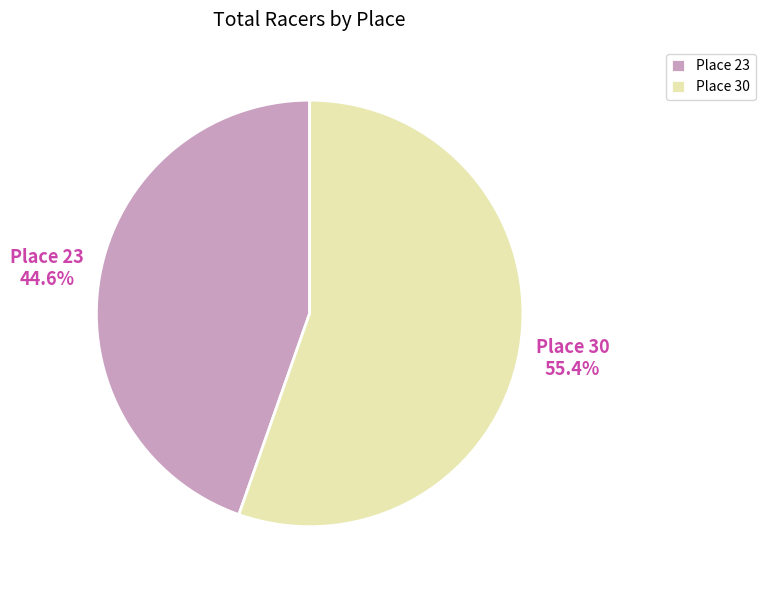

Between Place 23 and Place 30, which is larger?

Place 30